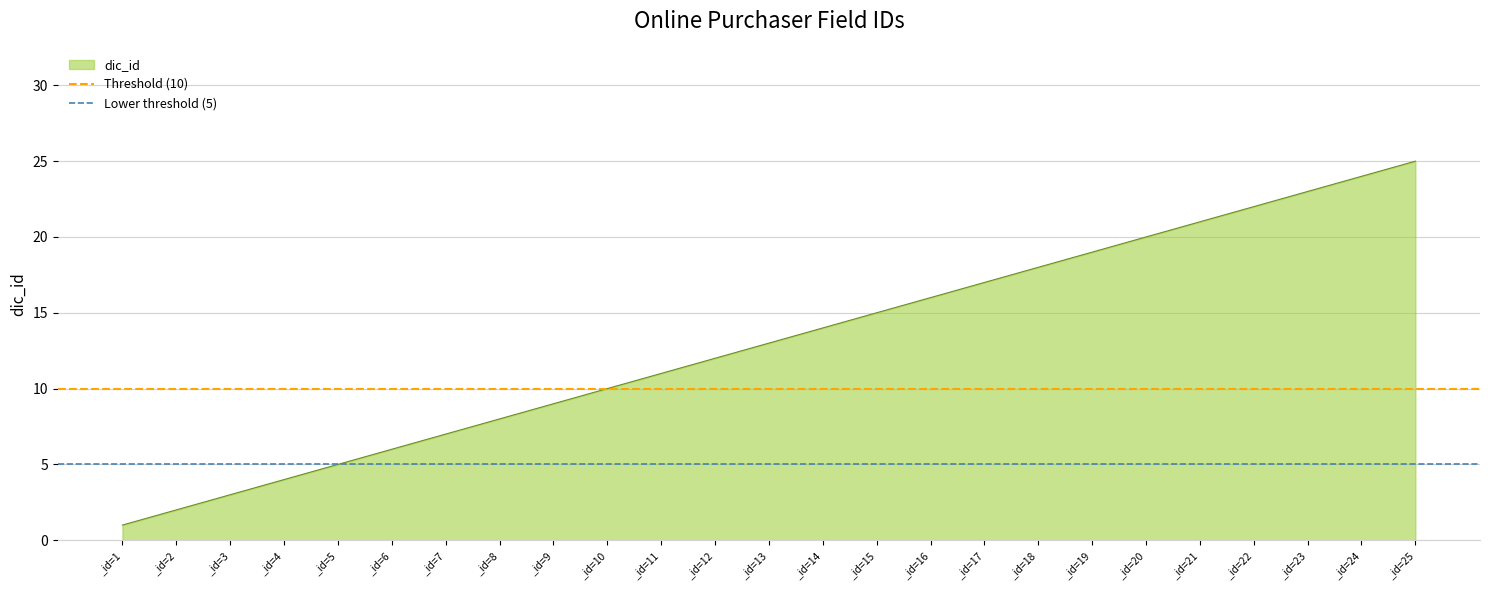

Rank the categories by dic_id value from lowest to highest.

_id=1, _id=2, _id=3, _id=4, _id=5, _id=6, _id=7, _id=8, _id=9, _id=10, _id=11, _id=12, _id=13, _id=14, _id=15, _id=16, _id=17, _id=18, _id=19, _id=20, _id=21, _id=22, _id=23, _id=24, _id=25